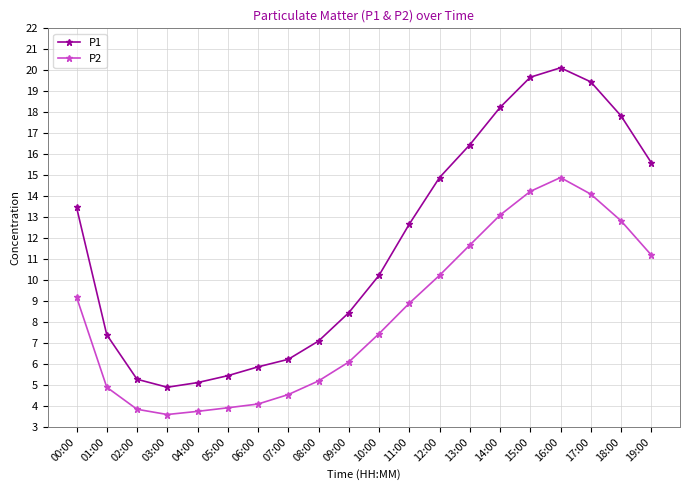

At 02:00, list the series in order from smallest to largest.

P2, P1